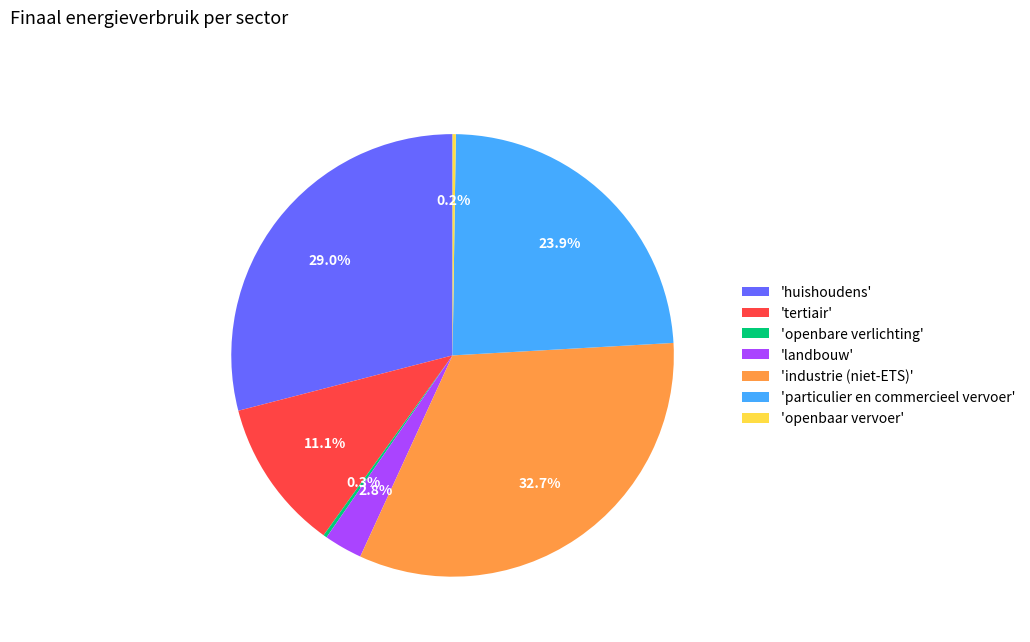

What is the largest slice in the pie chart?

'industrie (niet-ETS)'